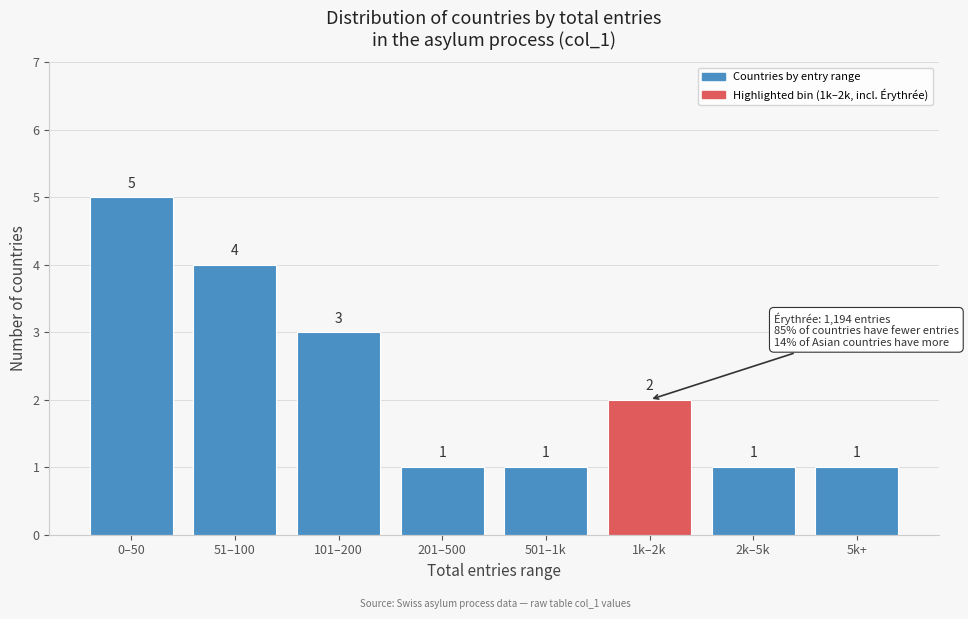

Reading left to right, extract all data points from this chart.

5	4	3	1	1	2	1	1